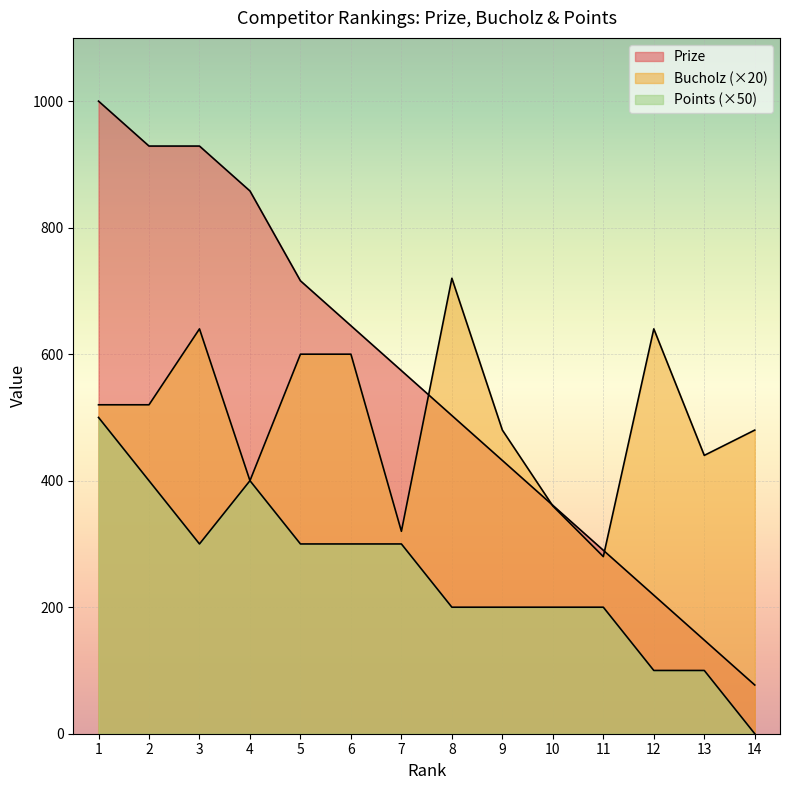

True or false: Points has a value of 100 at 13.

True